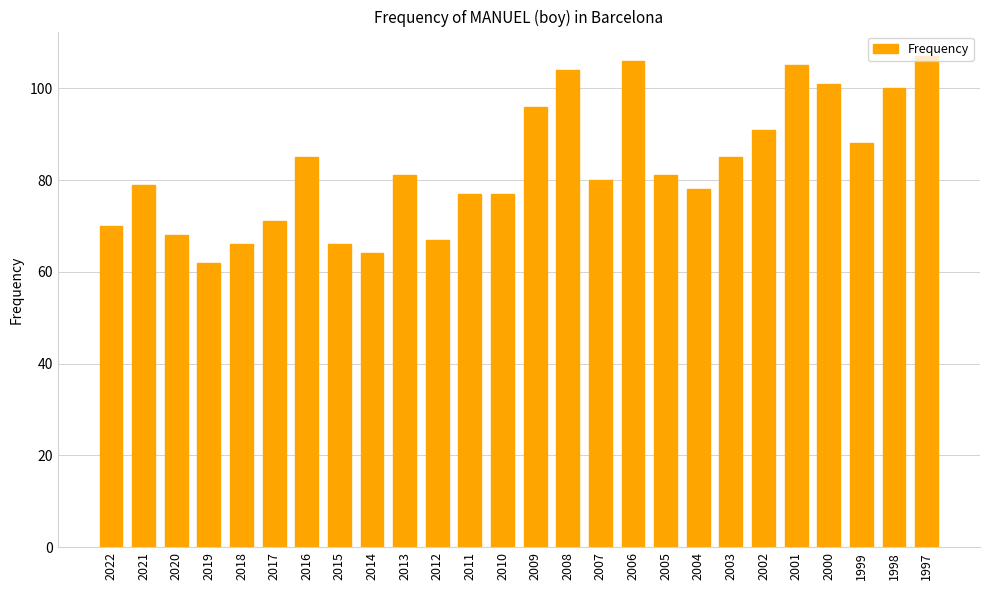

What is the average value?

83